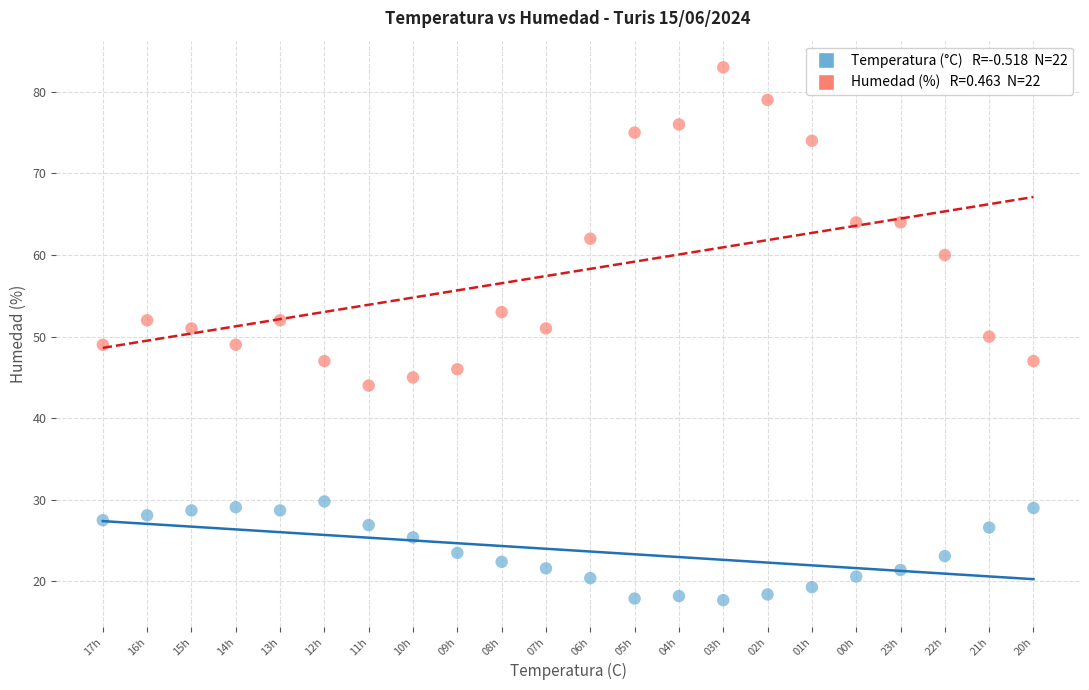

Across all data points, what is the range of Y values (max minus min)?

65.3